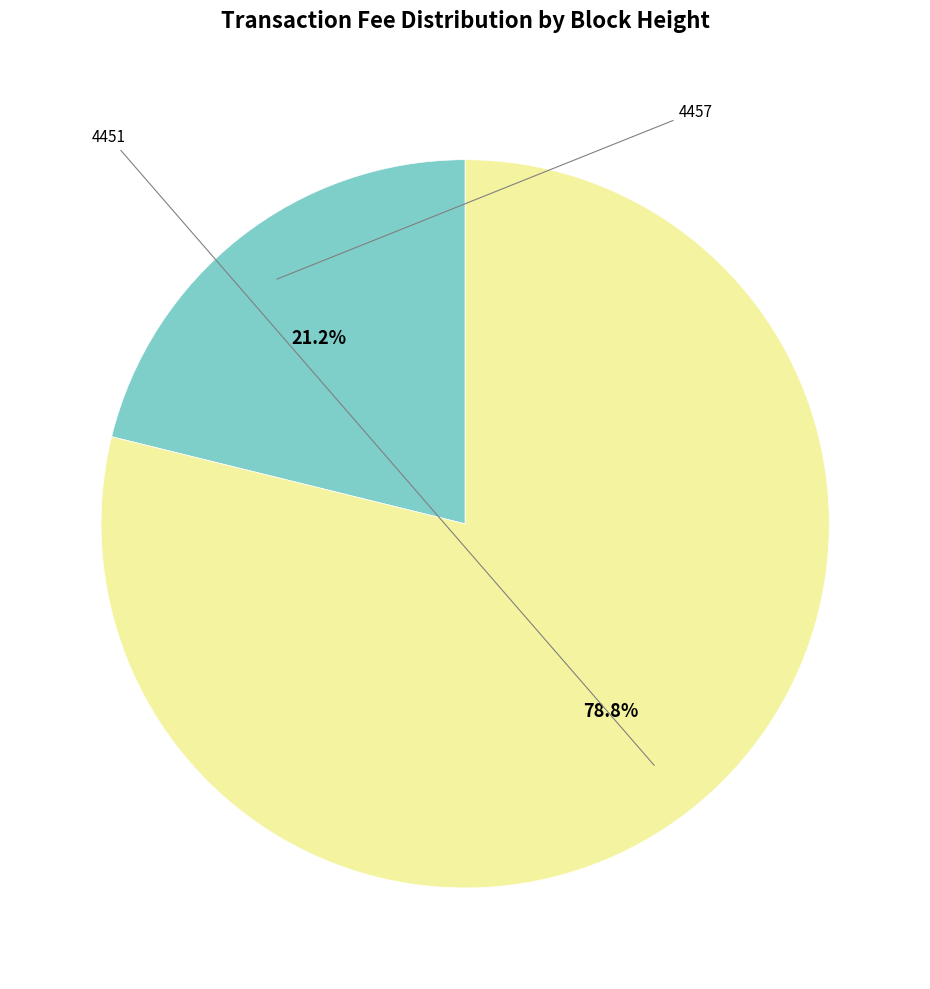

Is there any slice that represents more than half of the pie?

Yes